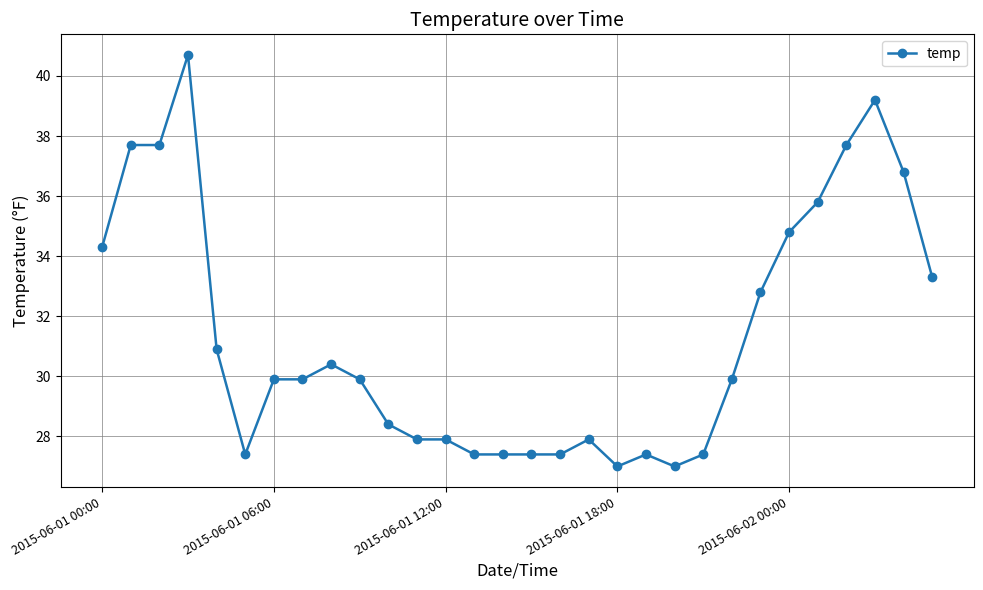

What is the sum of all values?

939.6